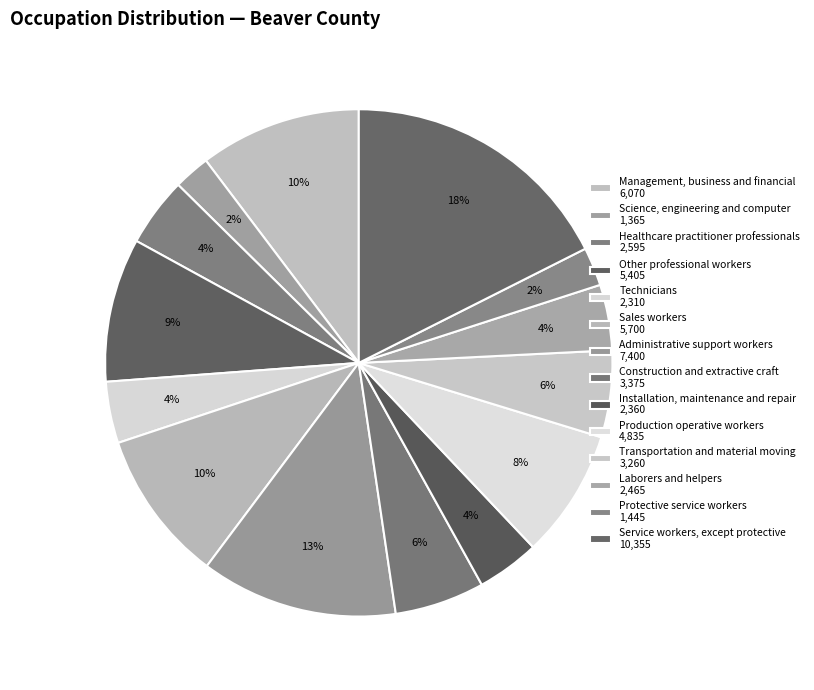

How many segments does this pie chart have?

14